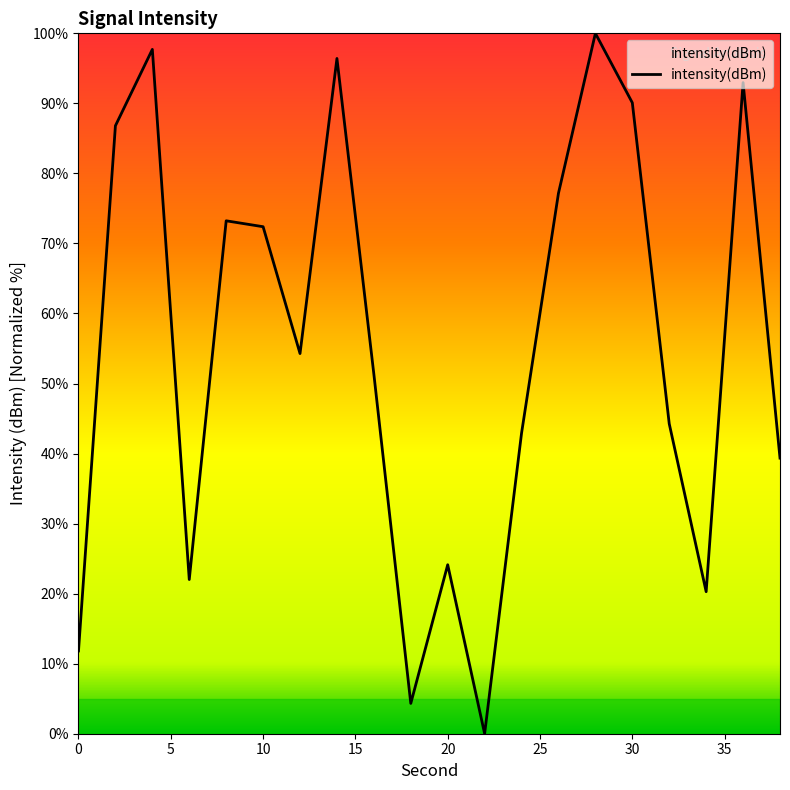

What is the maximum value shown in the chart?

100.0